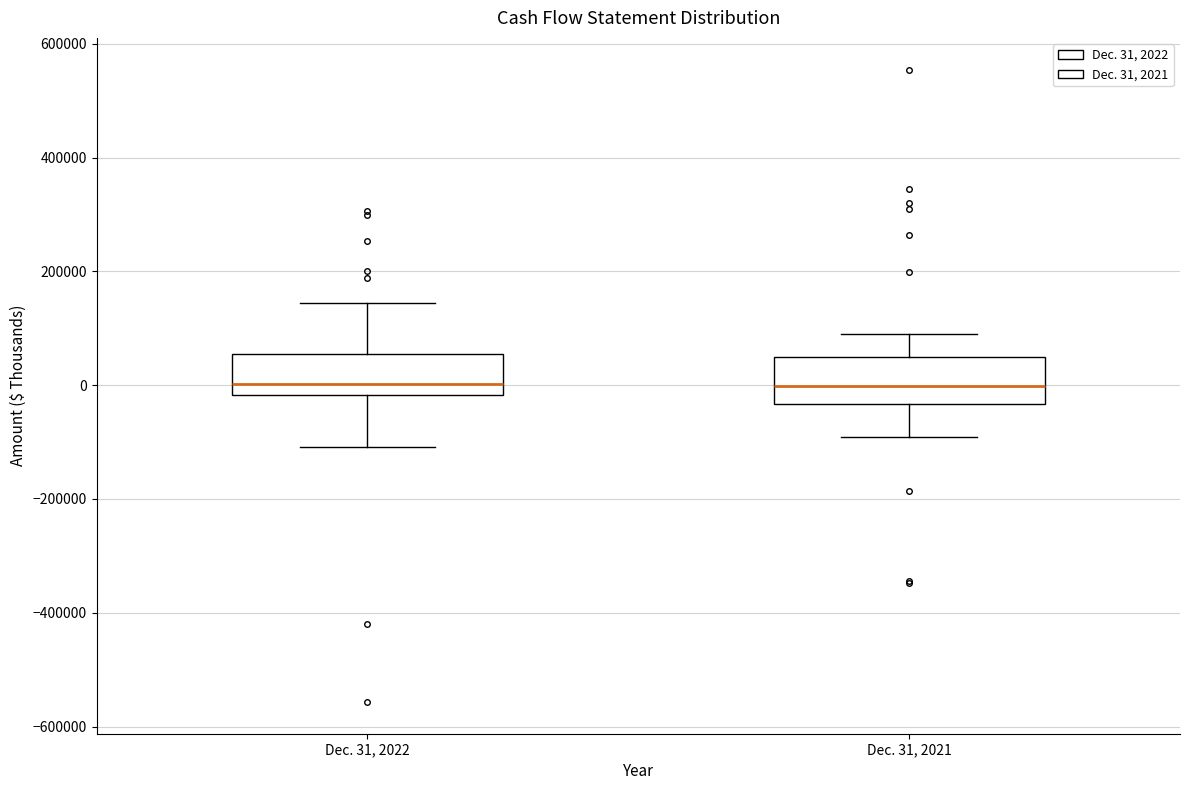

Reading left to right, transcribe this box plot: for each box, give where its median line is, the range the box spans, and where its two whiskers end, as read against the y-axis. The values are not printed on the chart, so give them approximately, as read against the axis.

Dec. 31, 2022: median 0, box -20000 to 60000, whiskers -100000 to 140000
Dec. 31, 2021: median 0, box -40000 to 40000, whiskers -100000 to 100000